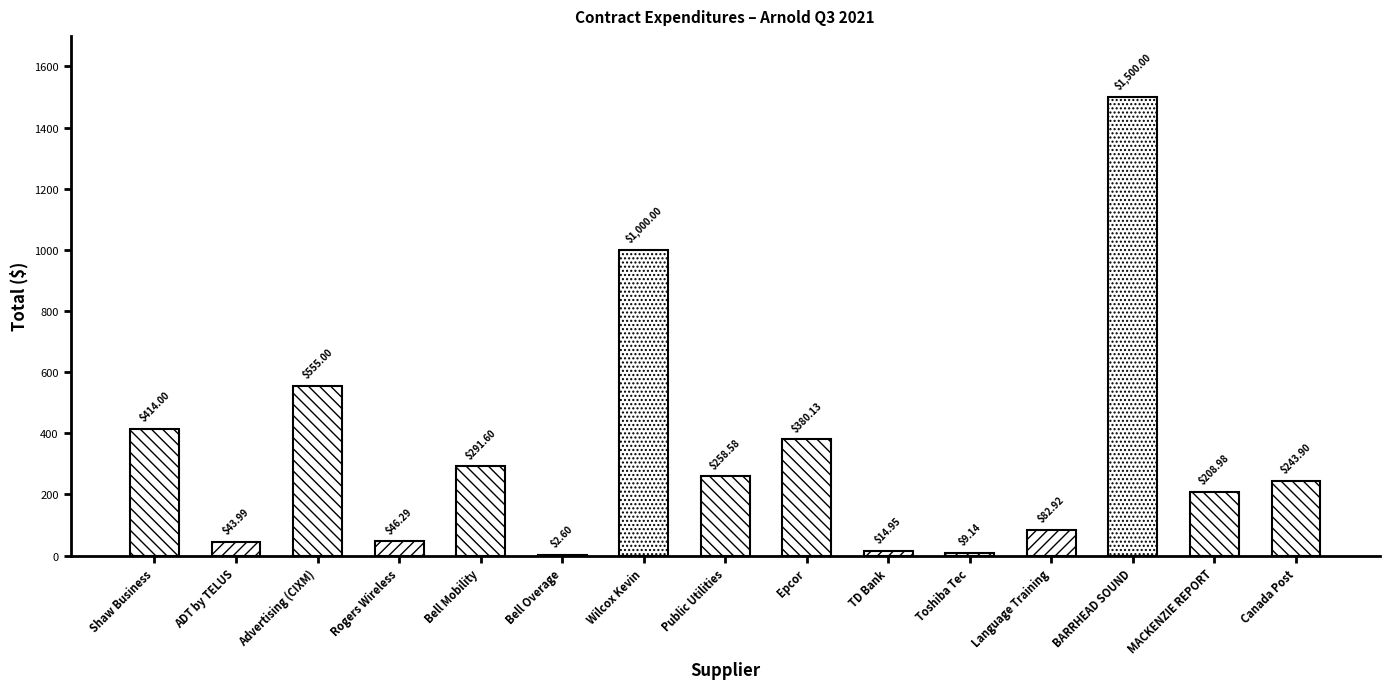

What is the sum of all values?

5052.1